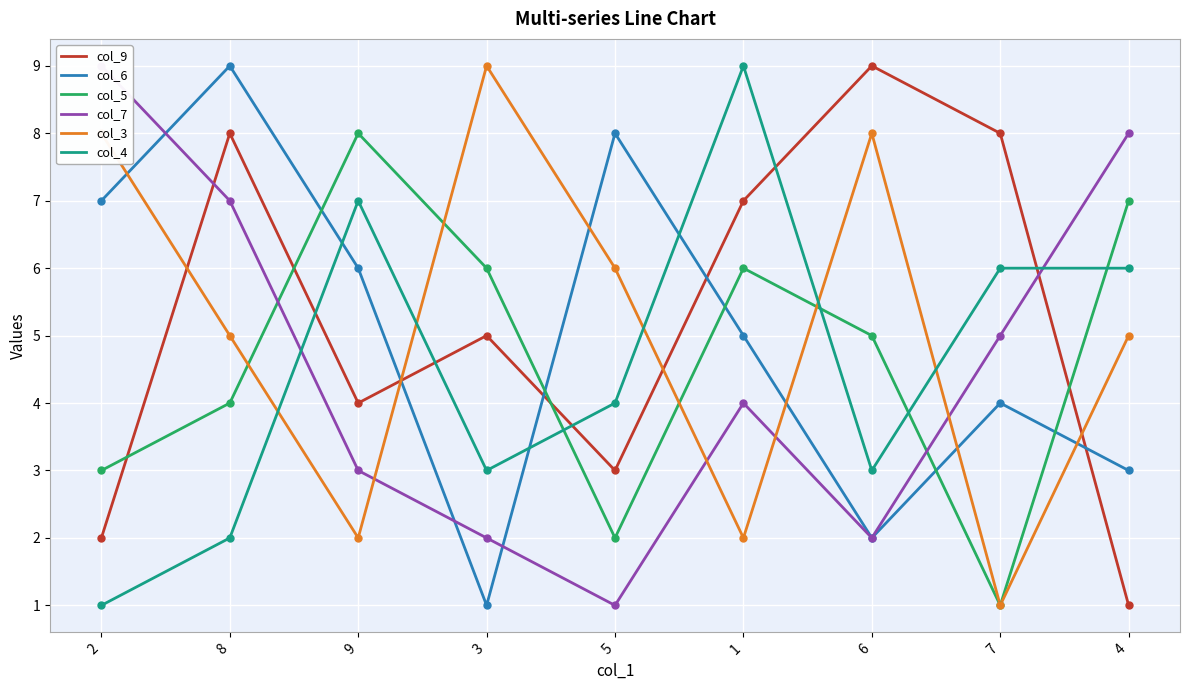

Is this an area chart (filled region under the line)?

No